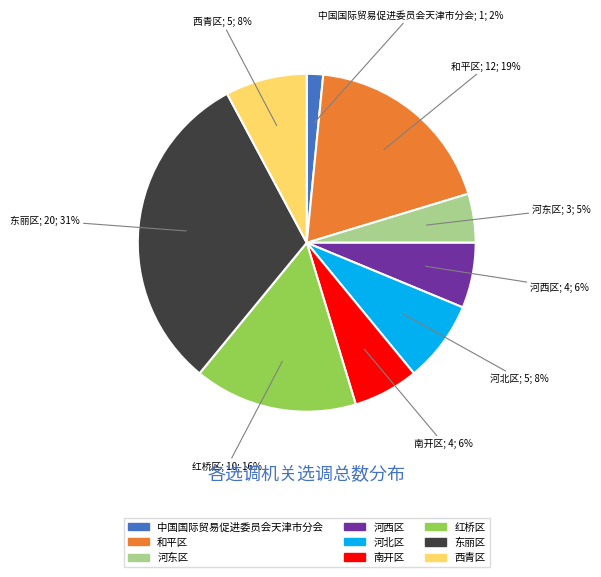

To the nearest percent, what is the combined percentage of 河东区 and 河西区?

11%